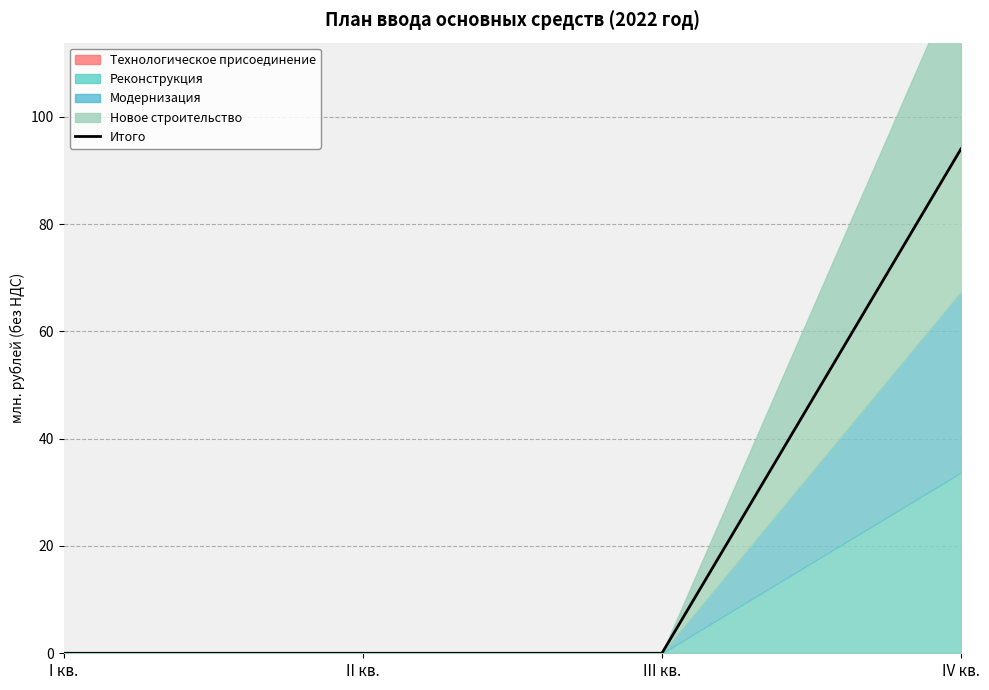

The Итого series shows 55.5 at IV кв.. True or false?

False